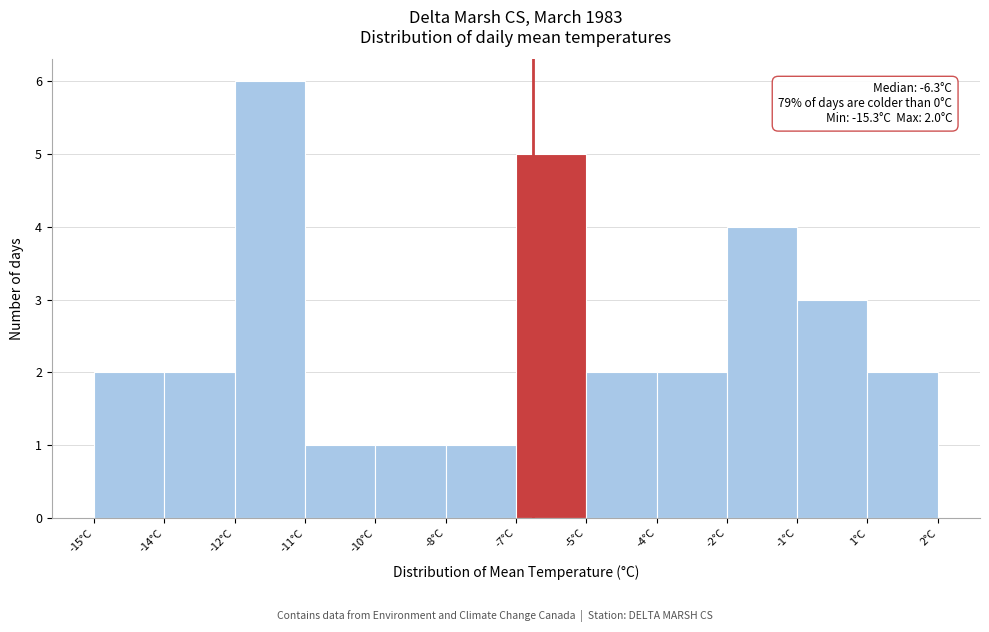

Reading right to left, list all the values displayed in this chart.

1°C=2	-1°C=3	-2°C=4	-4°C=2	-5°C=2	-7°C=5	-8°C=1	-10°C=1	-11°C=1	-12°C=6	-14°C=2	-15°C=2